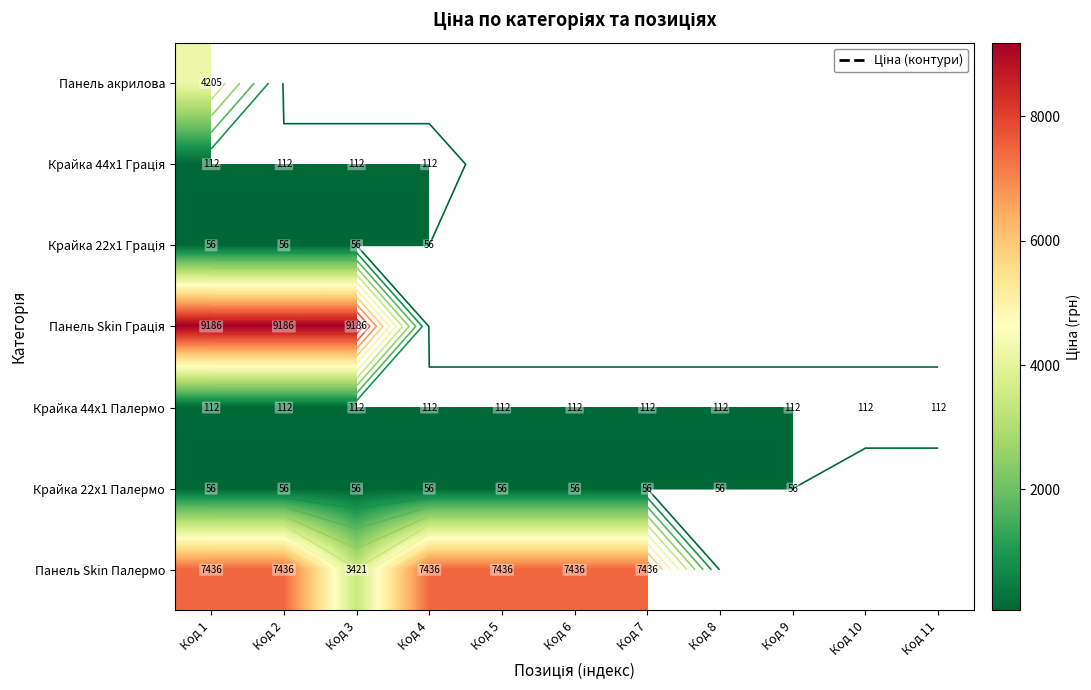

What is the minimum value for Крайка 22x1 Палермо?

55.9